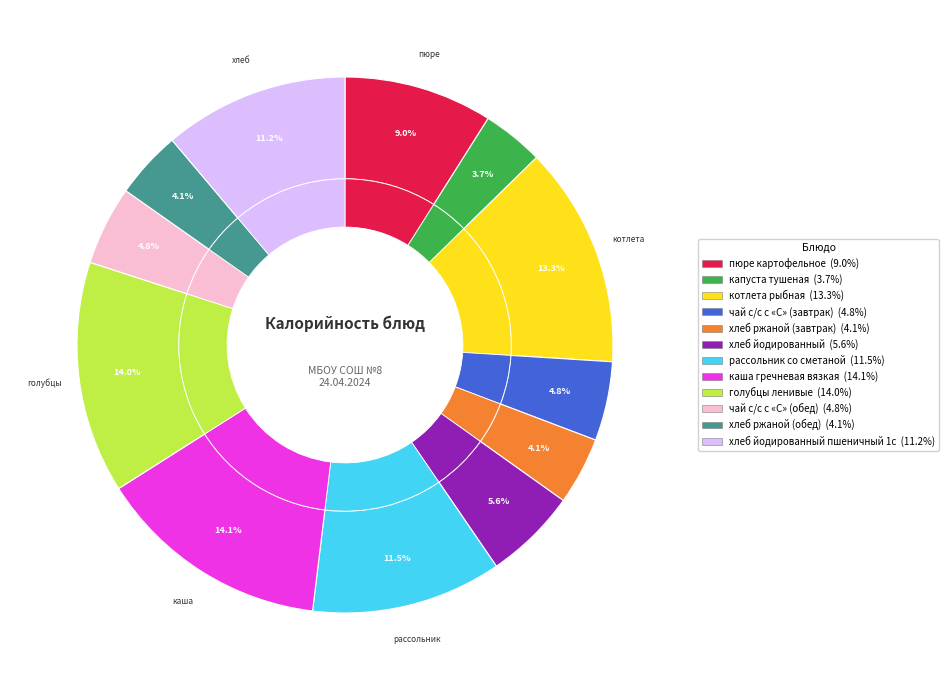

What is the change in value from каша гречневая вязкая to чай с/с с «С» (обед)?

-113.0